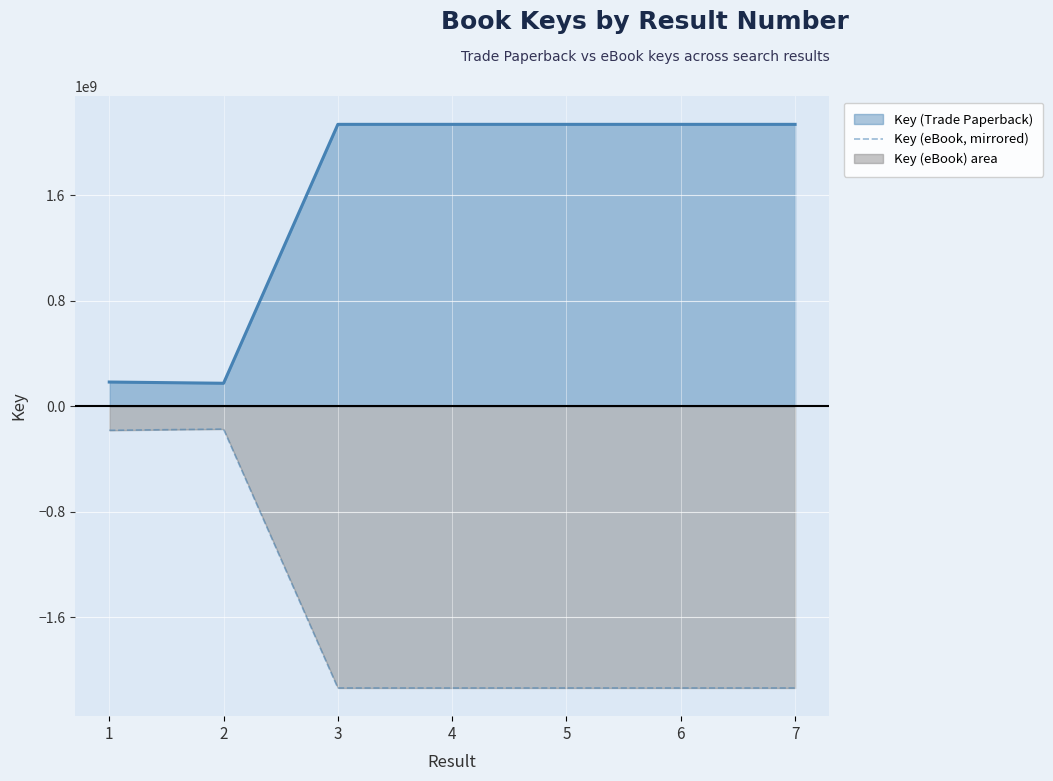

Reading right to left, what are all the values shown in this chart?

7=-2137667663	6=-2137656796	5=-2137662118	4=-2137709882	3=-2137658860	2=-173674021	1=-183085811